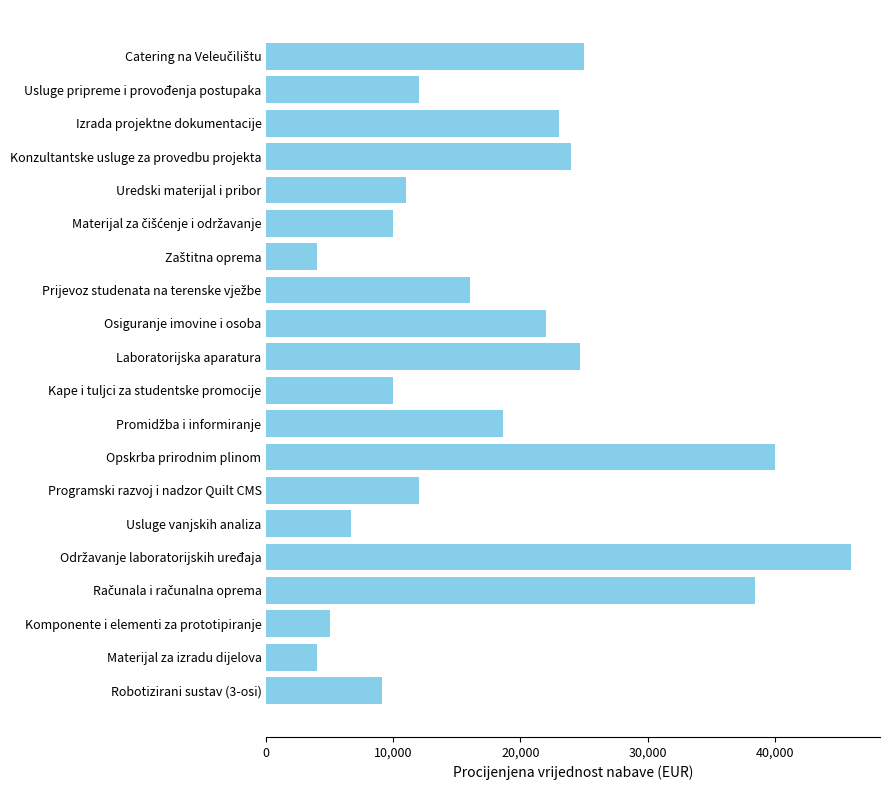

Is it true that the value at Usluge vanjskih analiza is 6650.0?

True